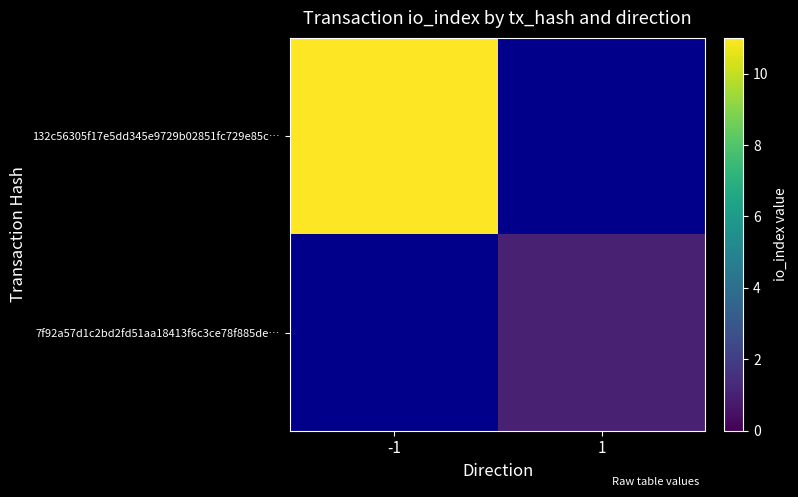

Which category has the highest value across all series?

-1